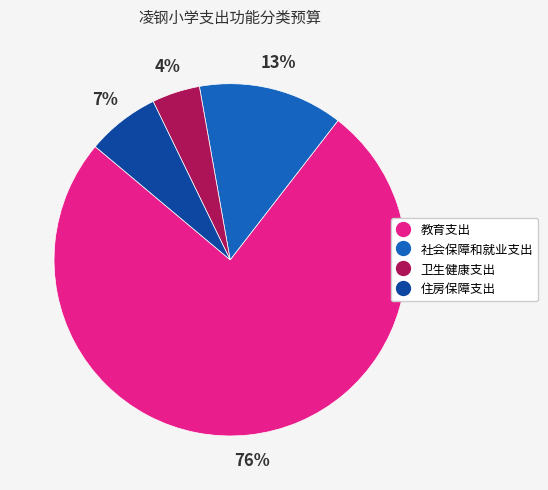

The 社会保障和就业支出 slice represents 13% of the pie. True or false?

True